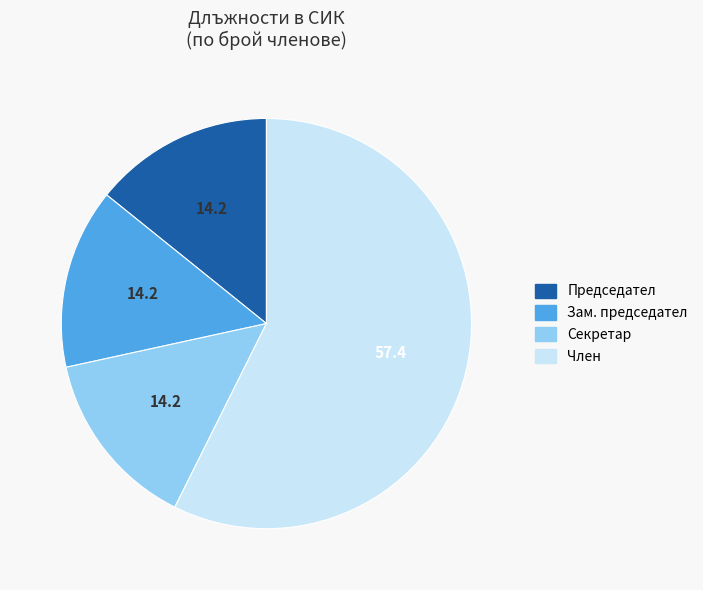

What is the ratio of the value at Председател to the value at Секретар?

1.0